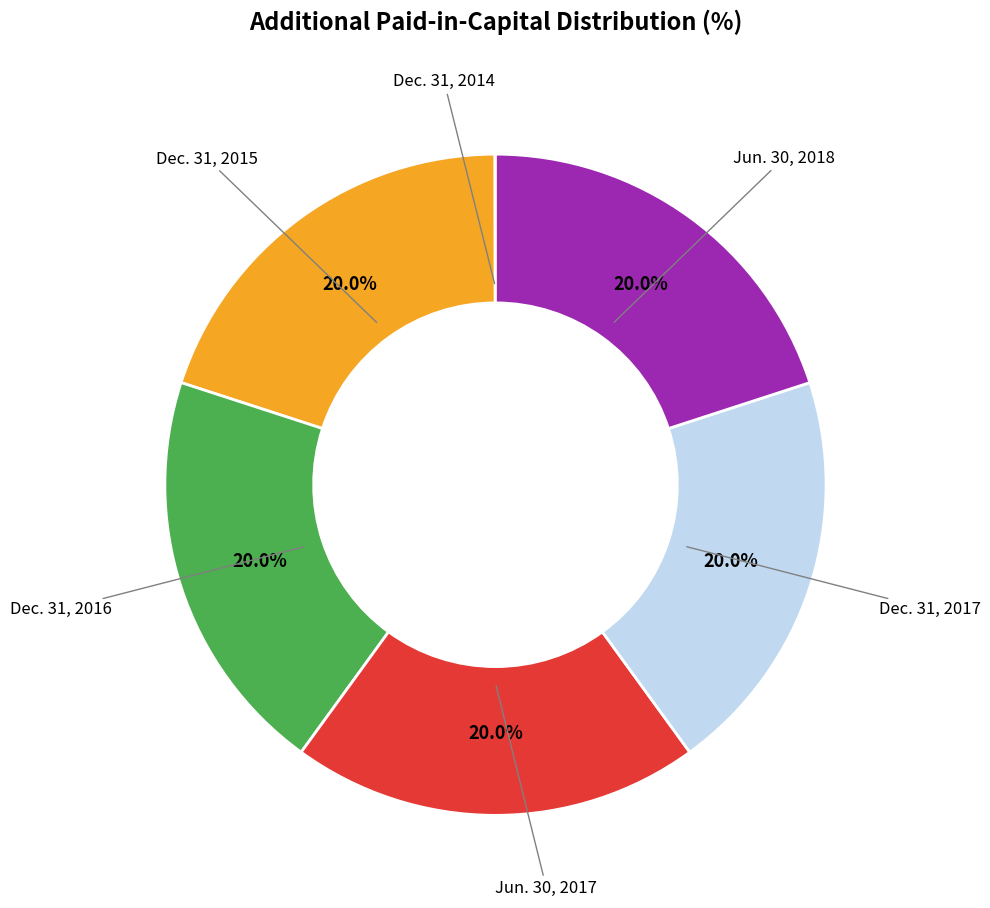

Is there any slice that represents more than half of the pie?

No